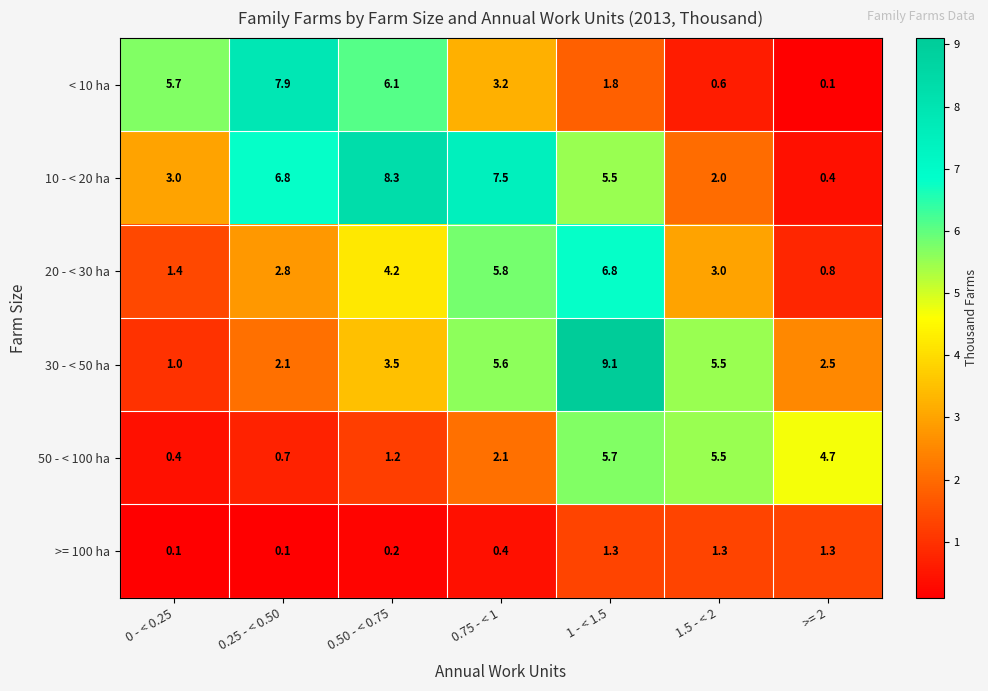

What is the spread (max minus min) of values at 0.75 - < 1?

7.1